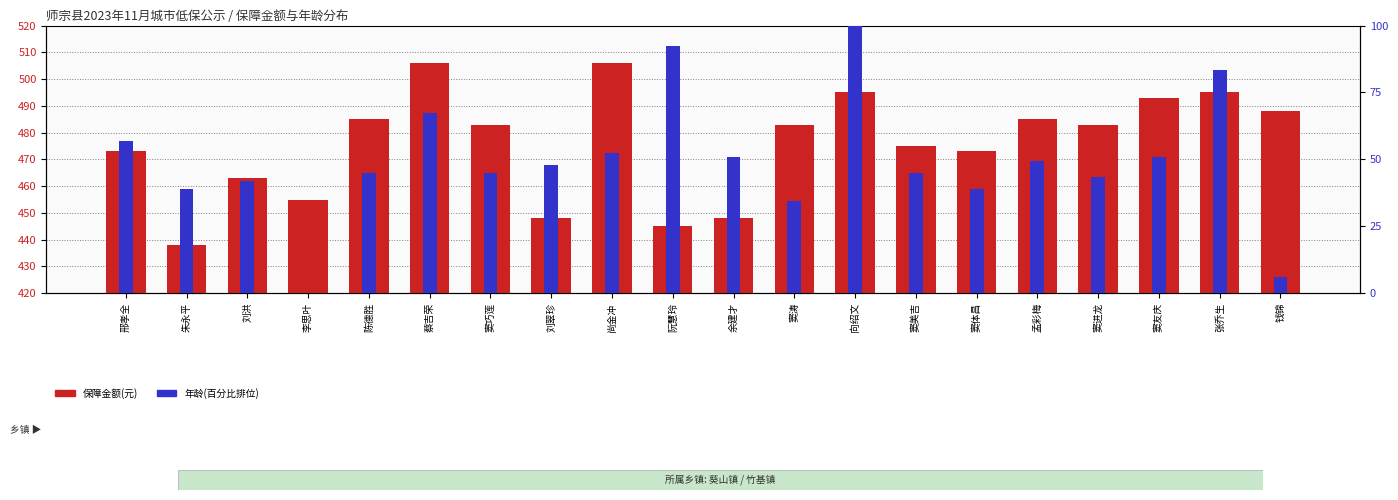

What is the total value across all series at 阮慧玲?

537.5